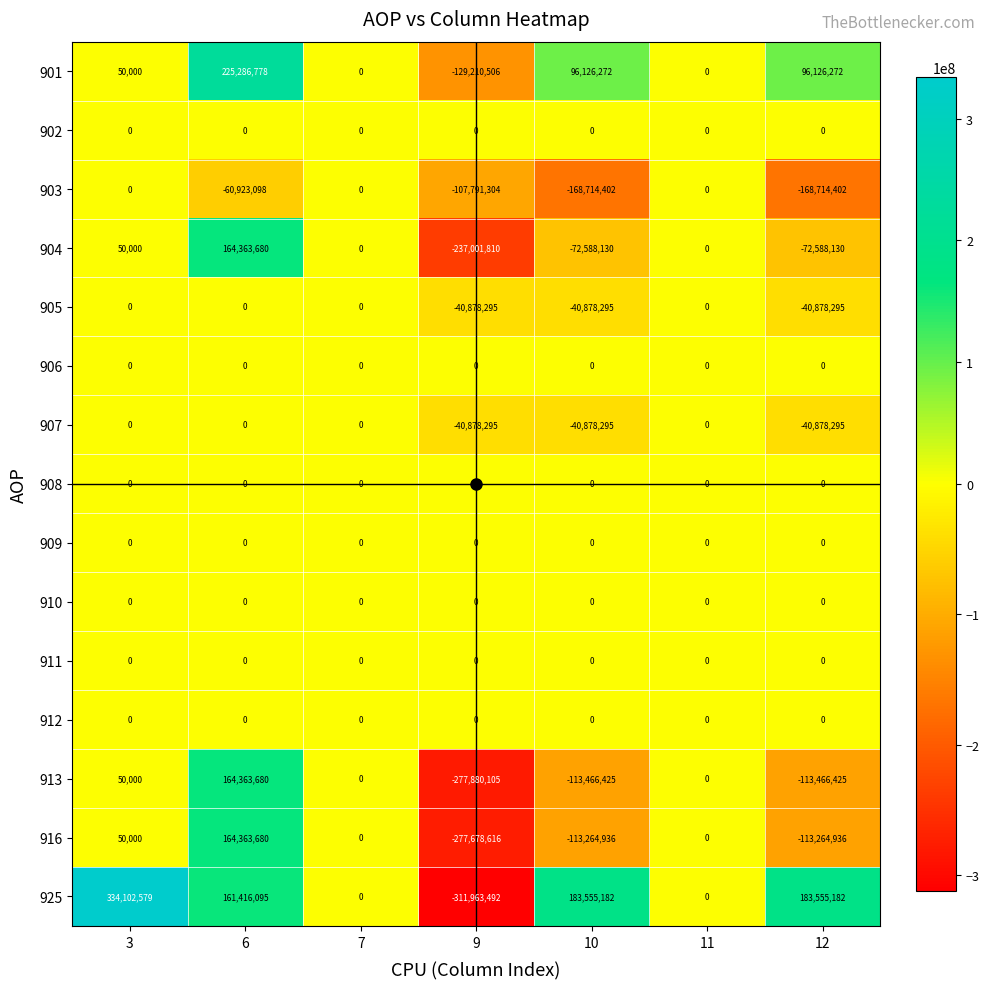

At which category is the sum across all series the highest?

6